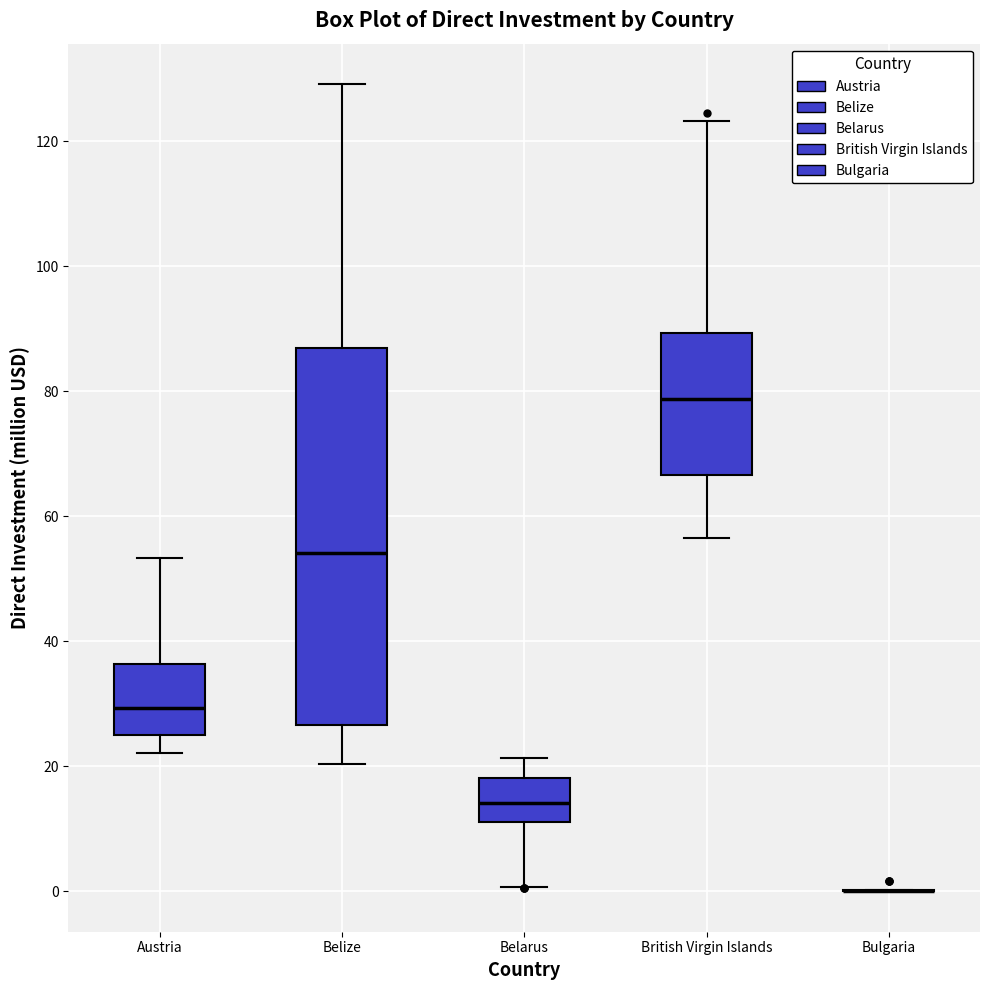

Comparing the boxes themselves (not the whiskers), which one is the tallest?

Belize